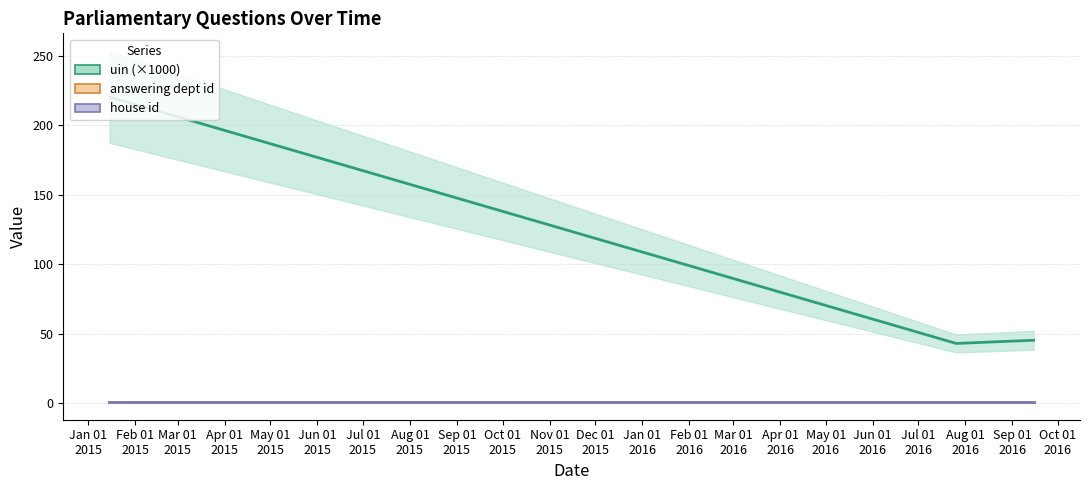

What is the total value across all series at Jan 01
2015?

222.3